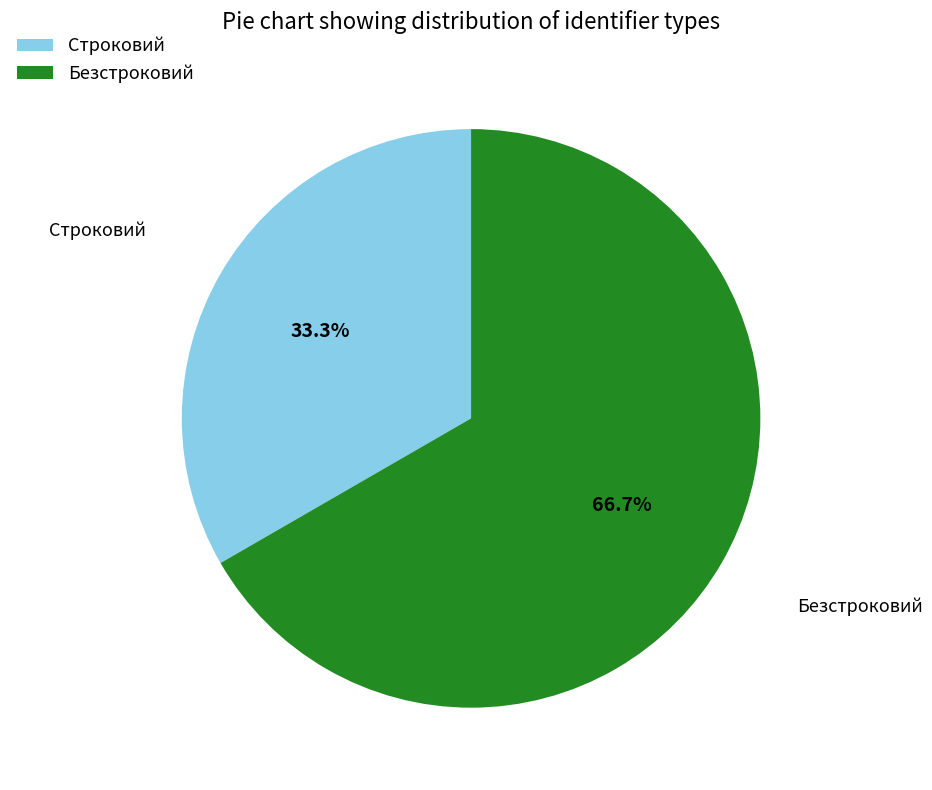

Does Безстроковий account for over 50% of the chart?

Yes